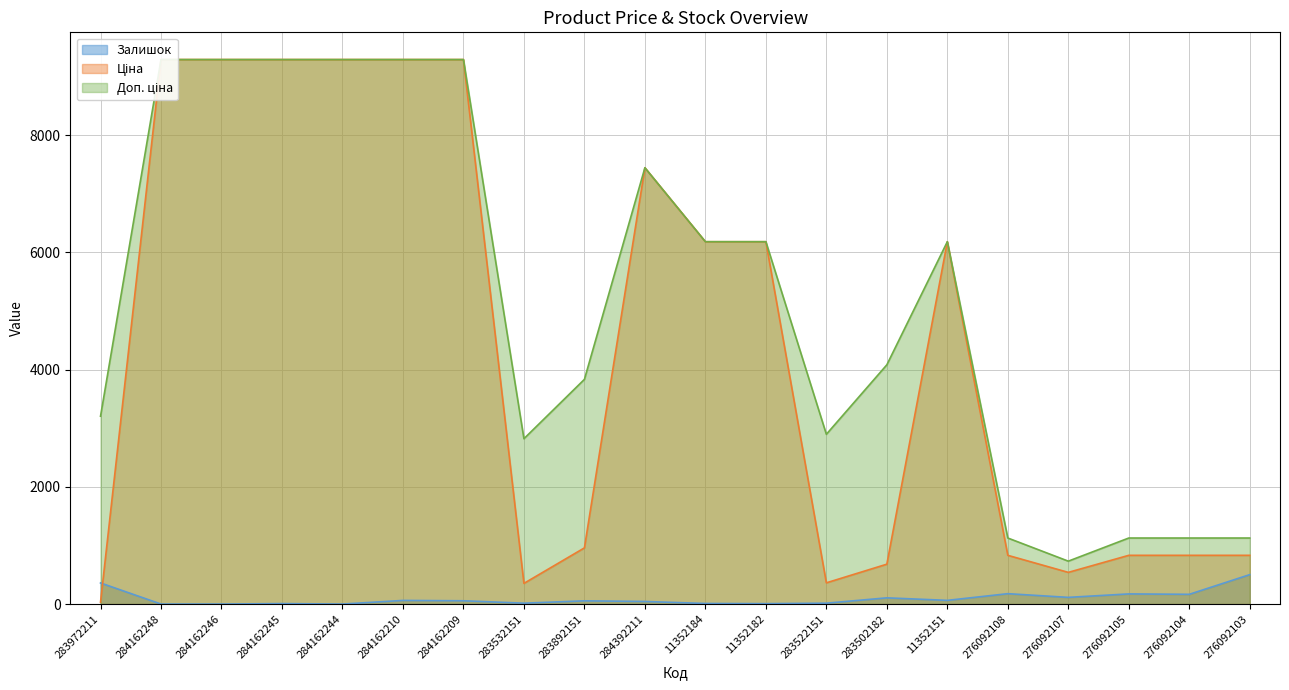

What is the label of the 17th point from the right?

284162245